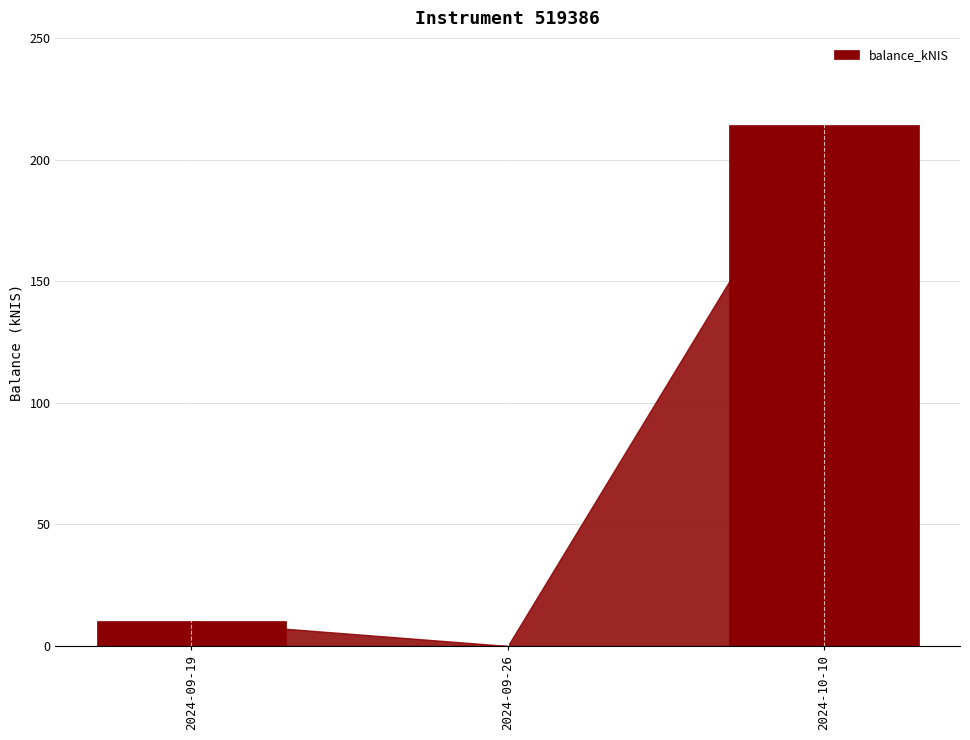

What is the maximum value shown in the chart?

214.0